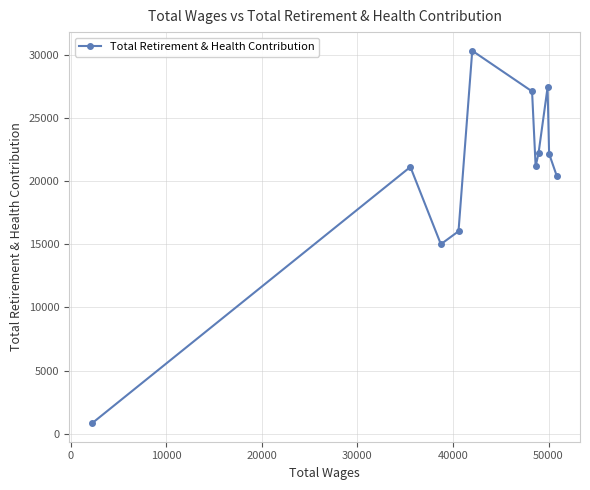

What is the smallest value displayed?

841